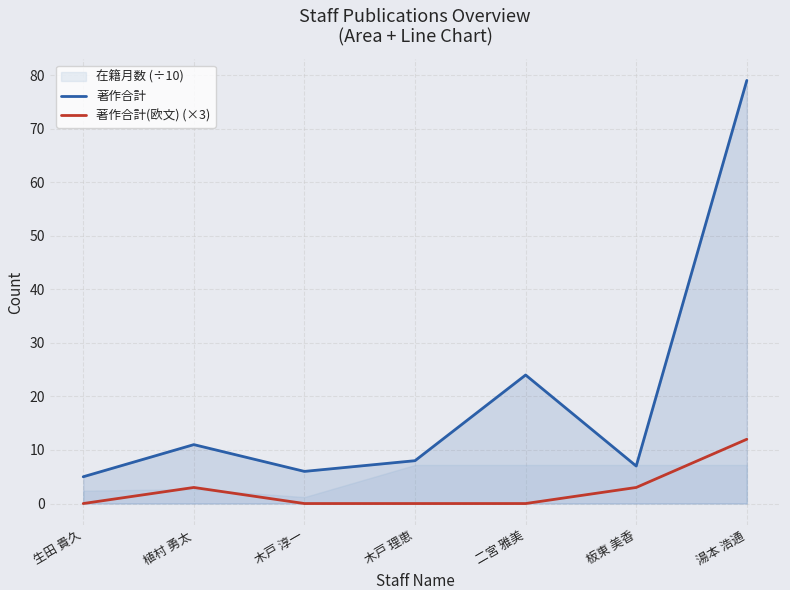

In 著作合計(欧文) (×3), how many points are higher than both neighbors (excluding endpoints)?

1